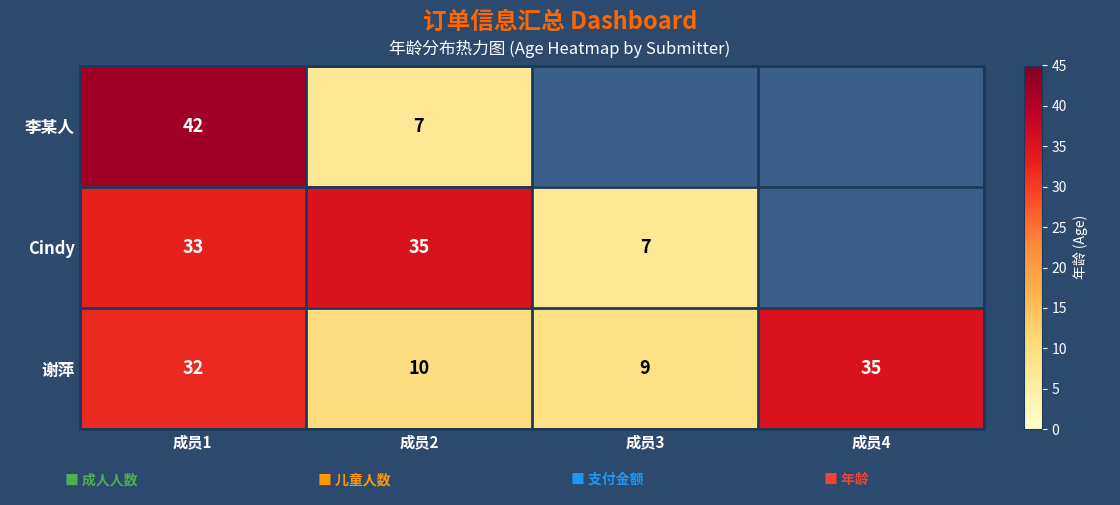

Is the value of 李某人 at 成员1 greater than the value of Cindy at 成员2?

Yes